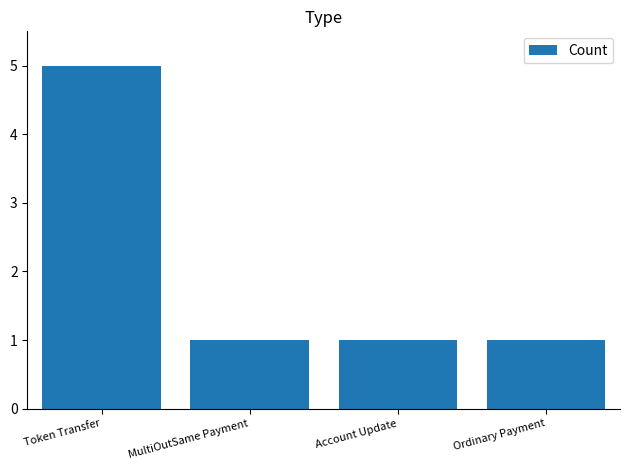

Reading right to left, transcribe all the data shown in this chart.

1	1	1	5